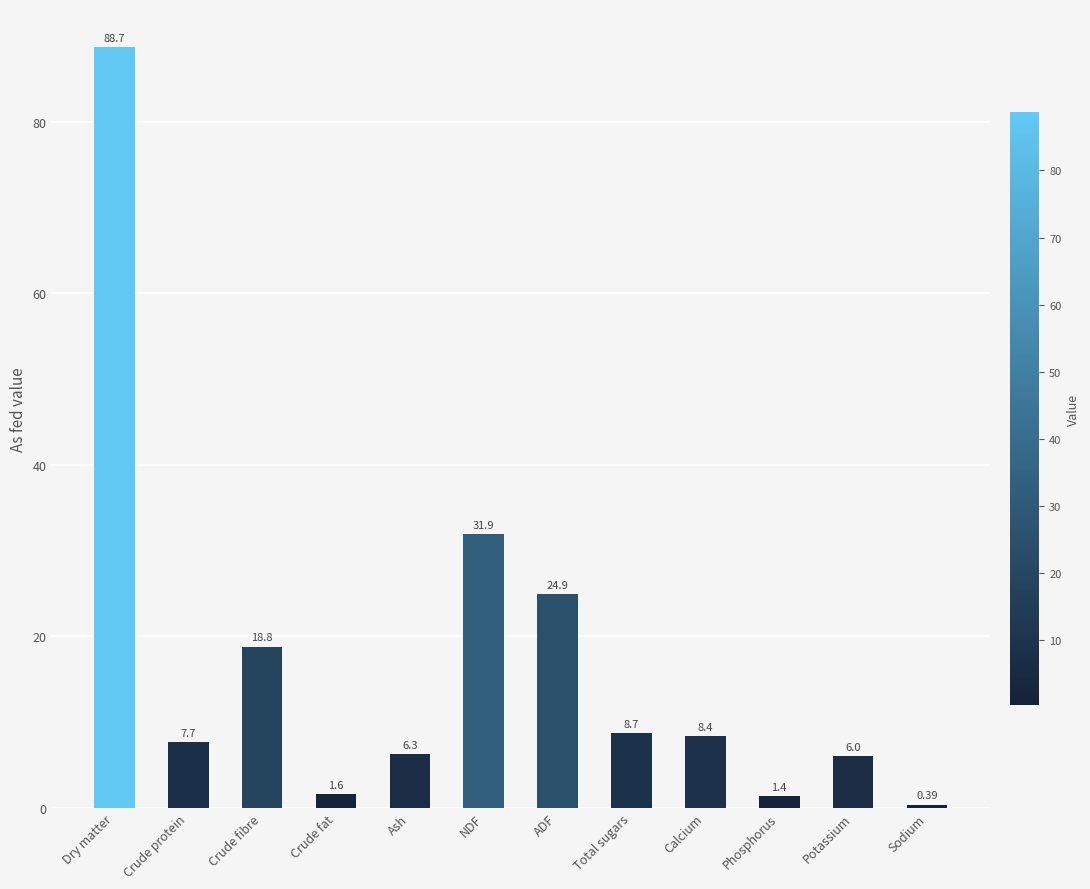

How many distinct data groups are displayed?

1